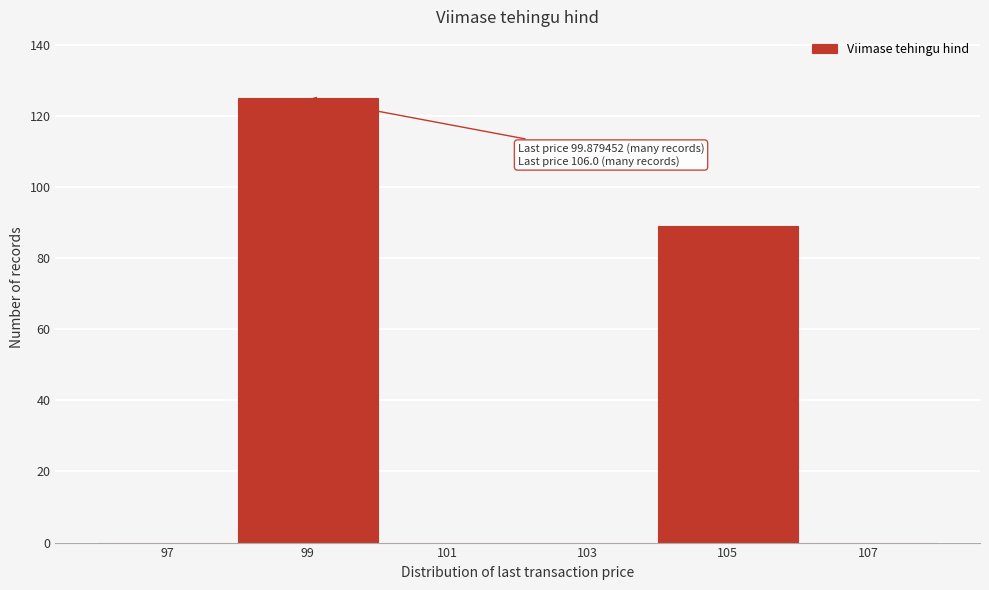

Reading left to right, list all the values displayed in this chart.

97=0	99=125	101=0	103=0	105=89	107=0